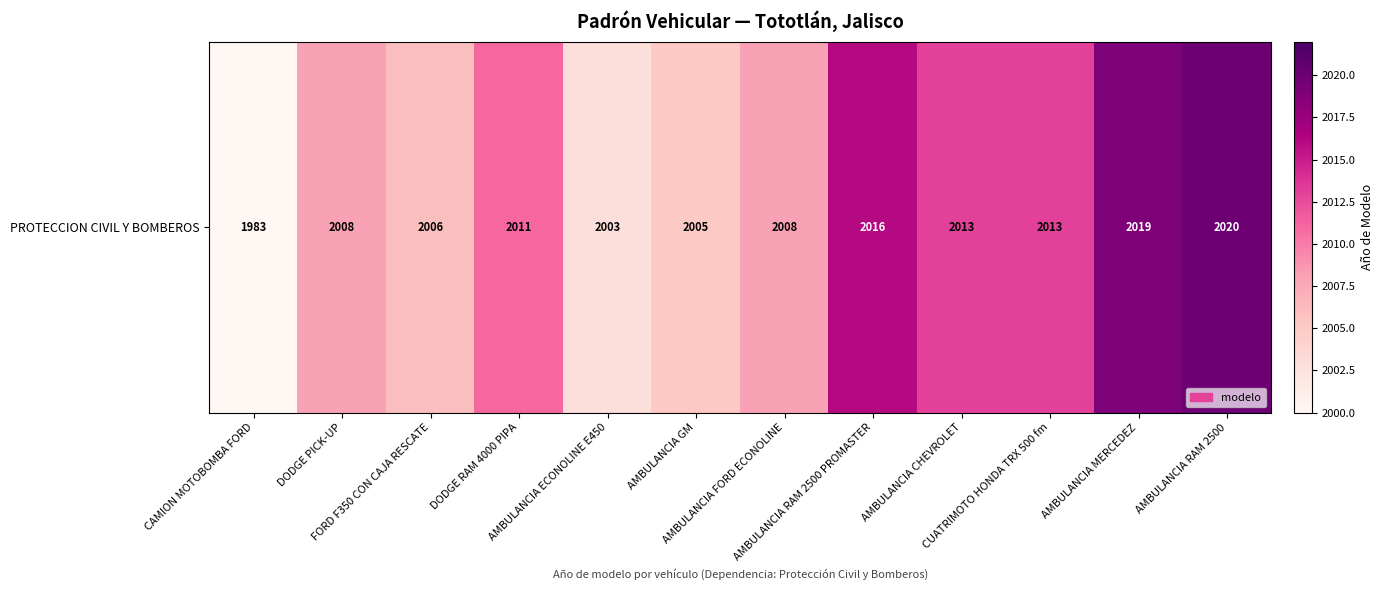

What is the ratio of the value at FORD F350 CON CAJA RESCATE to the value at AMBULANCIA CHEVROLET?

1.0